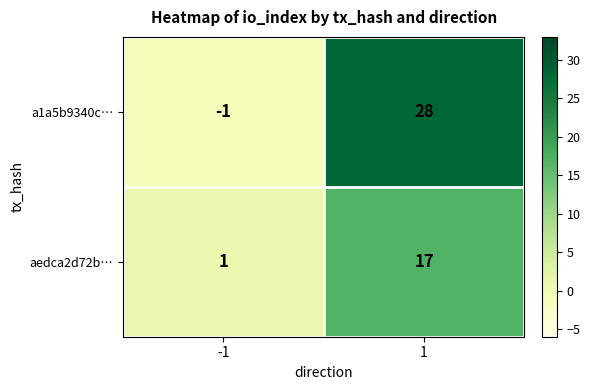

The value of aedca2d72b… at 1 is 26. True or false?

False